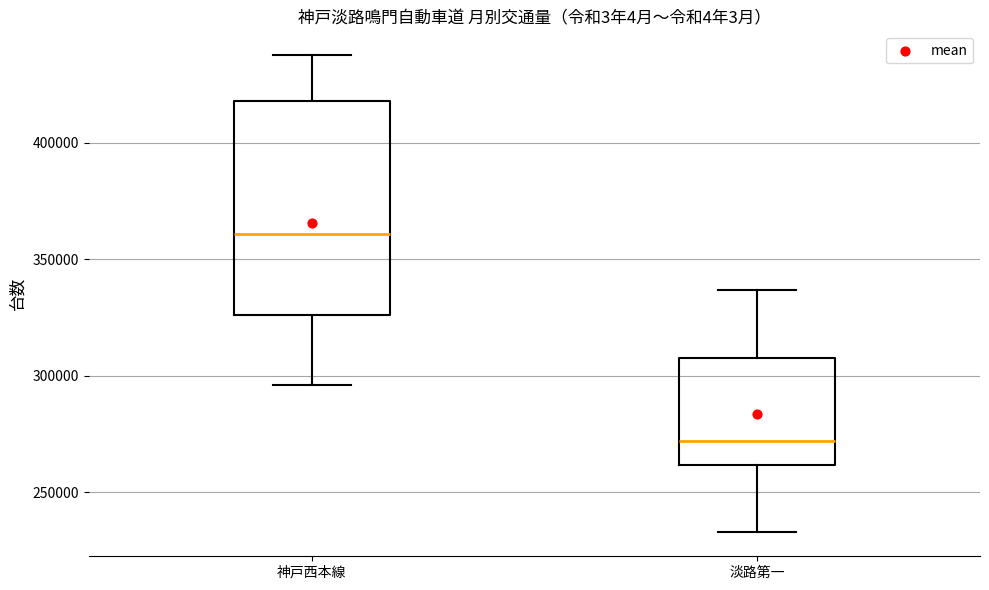

Reading left to right, read every box against the y-axis: the position of its median line, the range the box covers, and the ends of its whiskers. The values are not printed on the chart, so give them approximately, as read against the axis.

神戸西本線: median 360000, box 325000 to 420000, whiskers 295000 to 440000
淡路第一: median 270000, box 260000 to 310000, whiskers 235000 to 335000